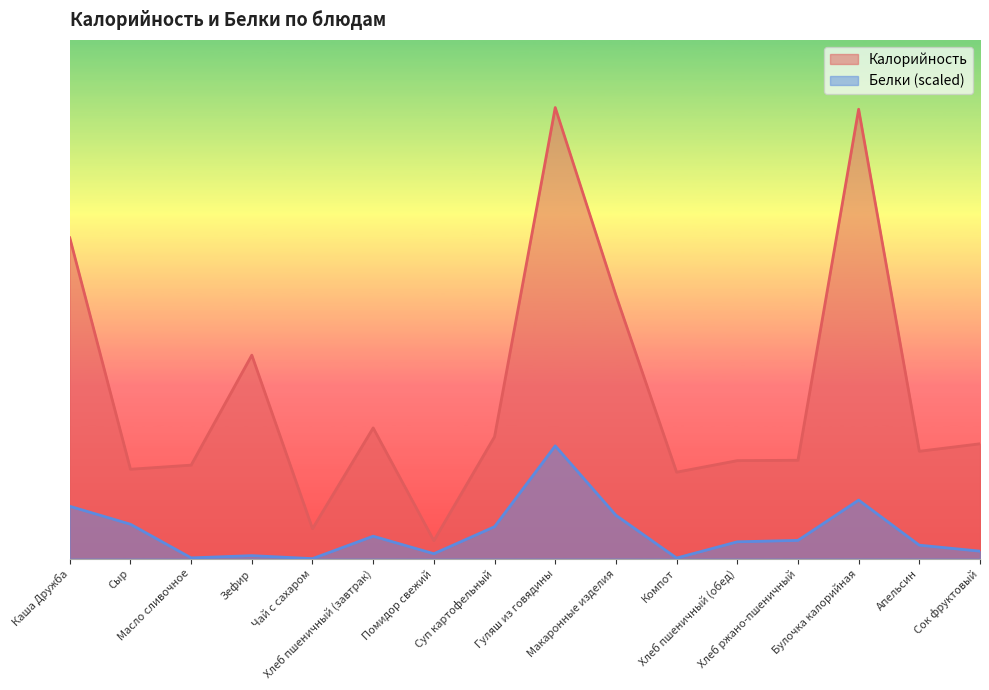

Where is the first local minimum for Калорийность?

Сыр